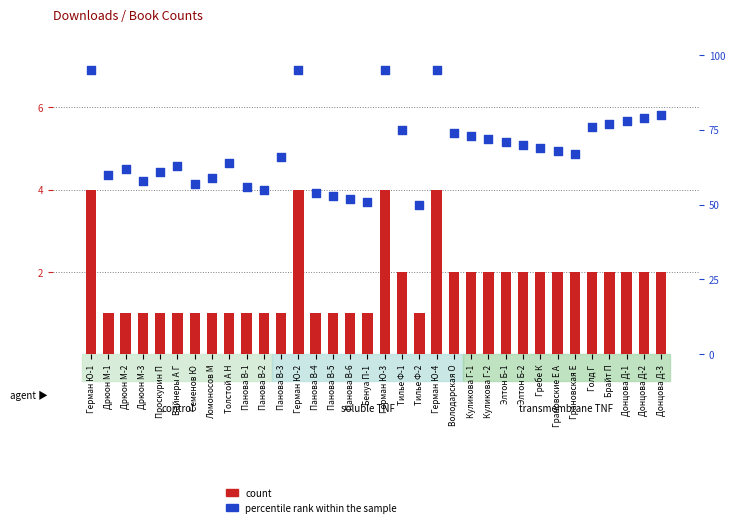

Which series reaches the minimum Y coordinate?

count